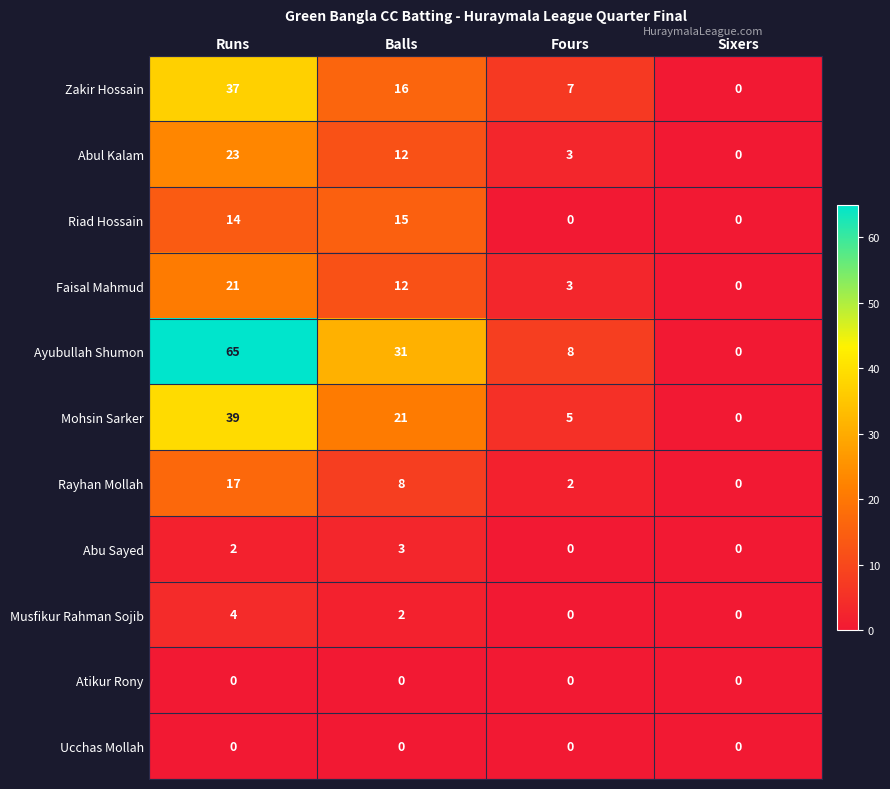

Which series changed the most between Runs and Fours?

Ayubullah Shumon